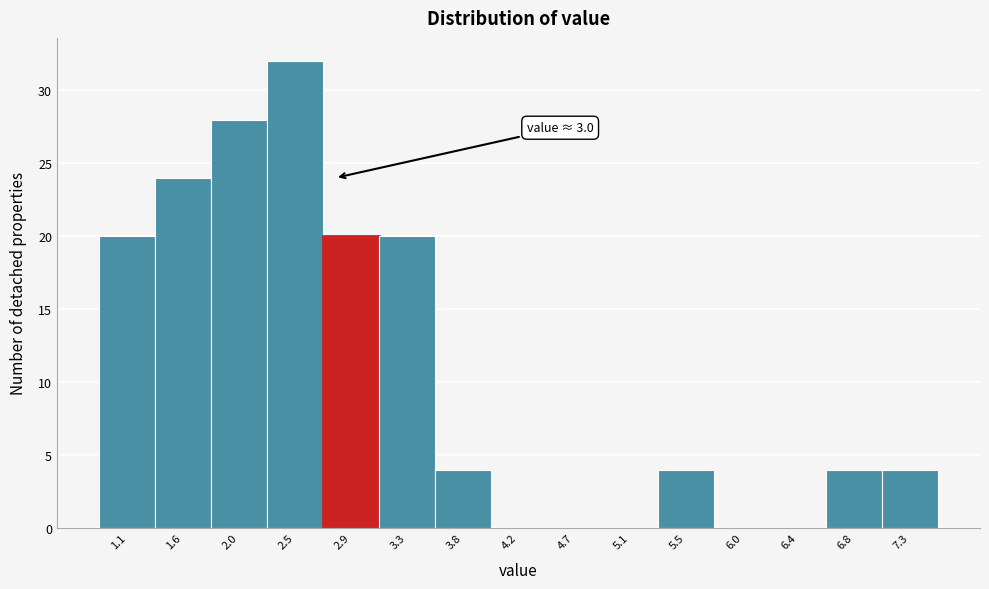

Reading left to right, list all the values displayed in this chart.

1.1=20	1.6=24	2.0=28	2.5=32	2.9=20	3.3=20	3.8=4	4.2=0	4.7=0	5.1=0	5.5=4	6.0=0	6.4=0	6.8=4	7.3=4